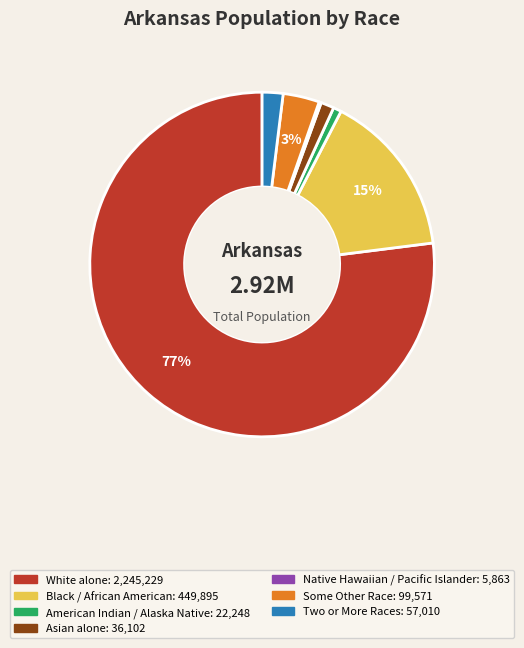

Is there a majority slice in this chart?

Yes